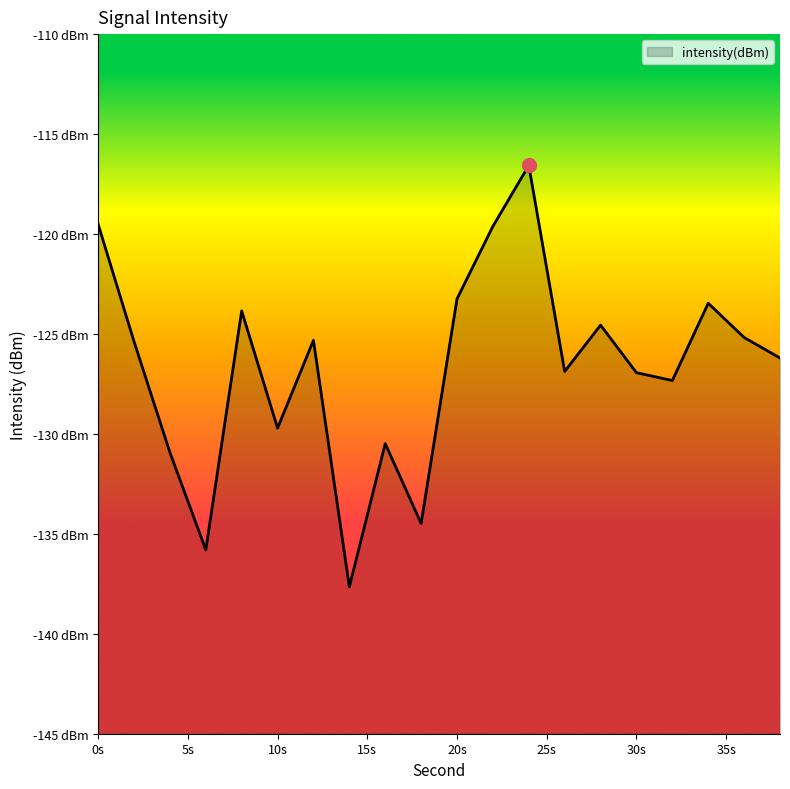

What is the value of the 6th point from the left?

-129.7